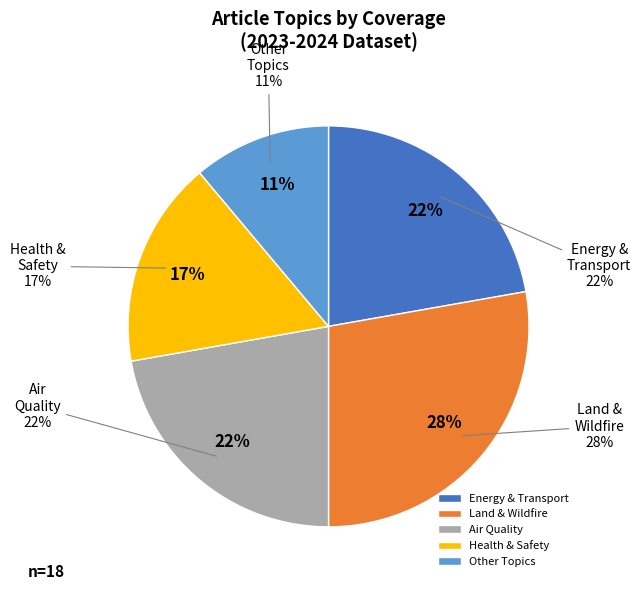

The Maui wildfires (Washington Post) slice represents 13% of the pie. True or false?

False